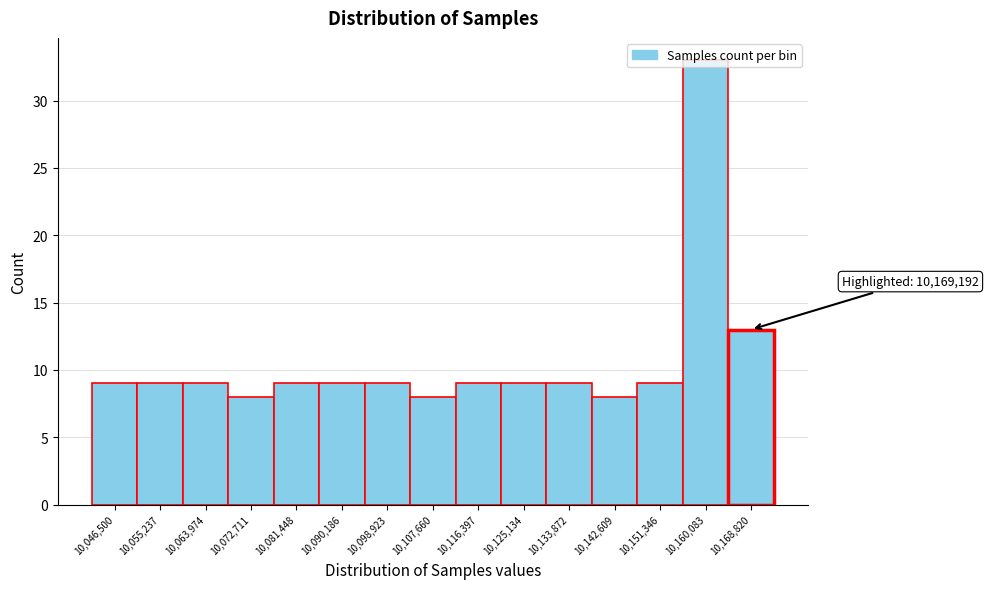

What is the minimum value shown in the chart?

8